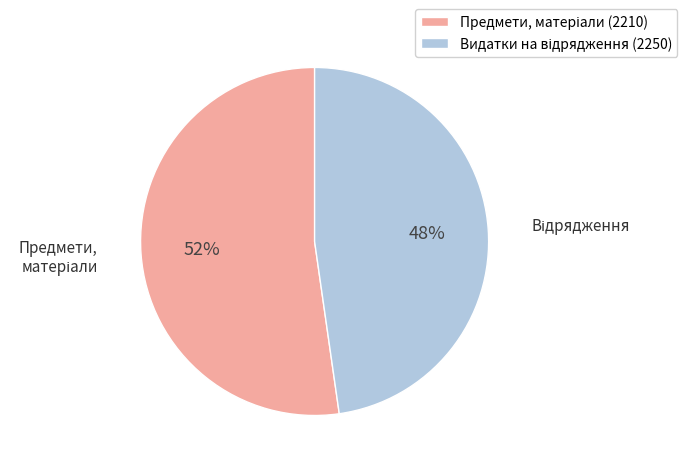

How many slices are in this pie chart?

2